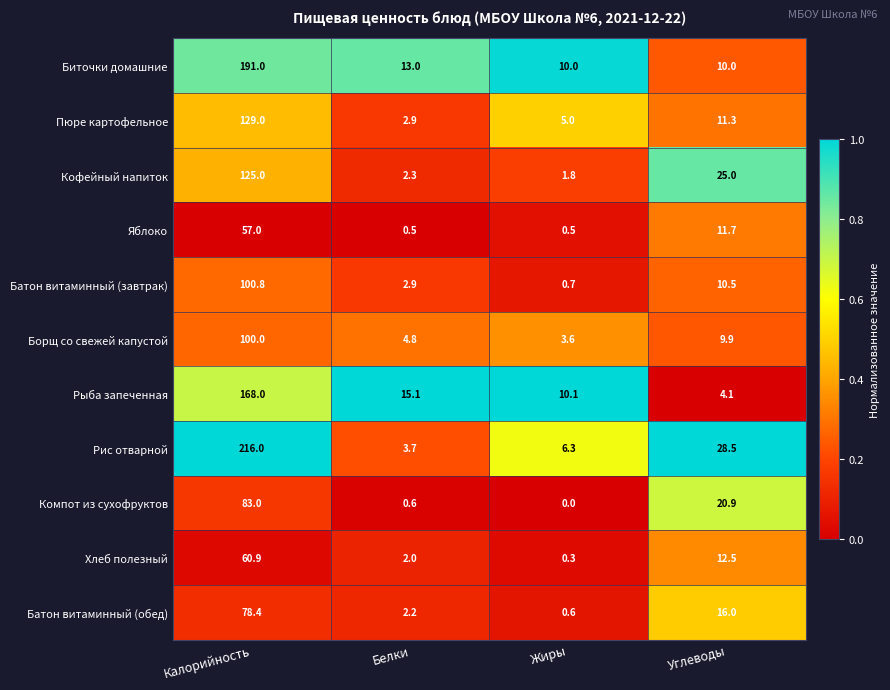

Which category has the highest value in the Рыба запеченная series?

Калорийность